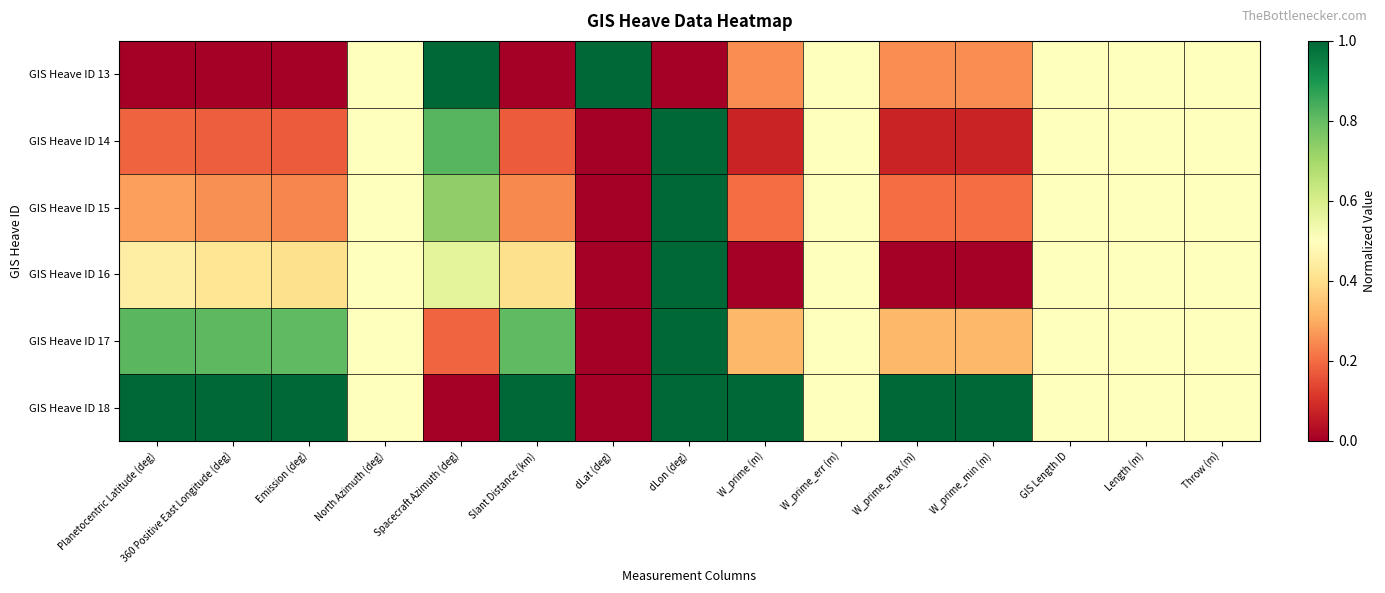

Reading left to right, transcribe all the data shown in this chart.

GIS Heave ID 13: Planetocentric Latitude (deg)=0.0	360 Positive East Longitude (deg)=0.0	Emission (deg)=0.0	North Azimuth (deg)=0.5	Spacecraft Azimuth (deg)=1.0	Slant Distance (km)=0.0	dLat (deg)=1.0	dLon (deg)=0.0	W_prime (m)=0.3	W_prime_err (m)=0.5	W_prime_max (m)=0.3	W_prime_min (m)=0.3	GIS Length ID=0.5	Length (m)=0.5	Throw (m)=0.5
GIS Heave ID 14: Planetocentric Latitude (deg)=0.2	360 Positive East Longitude (deg)=0.2	Emission (deg)=0.2	North Azimuth (deg)=0.5	Spacecraft Azimuth (deg)=0.8	Slant Distance (km)=0.2	dLat (deg)=0.0	dLon (deg)=1.0	W_prime (m)=0.1	W_prime_err (m)=0.5	W_prime_max (m)=0.1	W_prime_min (m)=0.1	GIS Length ID=0.5	Length (m)=0.5	Throw (m)=0.5
GIS Heave ID 15: Planetocentric Latitude (deg)=0.3	360 Positive East Longitude (deg)=0.3	Emission (deg)=0.2	North Azimuth (deg)=0.5	Spacecraft Azimuth (deg)=0.7	Slant Distance (km)=0.2	dLat (deg)=0.0	dLon (deg)=1.0	W_prime (m)=0.2	W_prime_err (m)=0.5	W_prime_max (m)=0.2	W_prime_min (m)=0.2	GIS Length ID=0.5	Length (m)=0.5	Throw (m)=0.5
GIS Heave ID 16: Planetocentric Latitude (deg)=0.4	360 Positive East Longitude (deg)=0.4	Emission (deg)=0.4	North Azimuth (deg)=0.5	Spacecraft Azimuth (deg)=0.6	Slant Distance (km)=0.4	dLat (deg)=0.0	dLon (deg)=1.0	W_prime (m)=0.0	W_prime_err (m)=0.5	W_prime_max (m)=0.0	W_prime_min (m)=0.0	GIS Length ID=0.5	Length (m)=0.5	Throw (m)=0.5
GIS Heave ID 17: Planetocentric Latitude (deg)=0.8	360 Positive East Longitude (deg)=0.8	Emission (deg)=0.8	North Azimuth (deg)=0.5	Spacecraft Azimuth (deg)=0.2	Slant Distance (km)=0.8	dLat (deg)=0.0	dLon (deg)=1.0	W_prime (m)=0.3	W_prime_err (m)=0.5	W_prime_max (m)=0.3	W_prime_min (m)=0.3	GIS Length ID=0.5	Length (m)=0.5	Throw (m)=0.5
GIS Heave ID 18: Planetocentric Latitude (deg)=1.0	360 Positive East Longitude (deg)=1.0	Emission (deg)=1.0	North Azimuth (deg)=0.5	Spacecraft Azimuth (deg)=0.0	Slant Distance (km)=1.0	dLat (deg)=0.0	dLon (deg)=1.0	W_prime (m)=1.0	W_prime_err (m)=0.5	W_prime_max (m)=1.0	W_prime_min (m)=1.0	GIS Length ID=0.5	Length (m)=0.5	Throw (m)=0.5